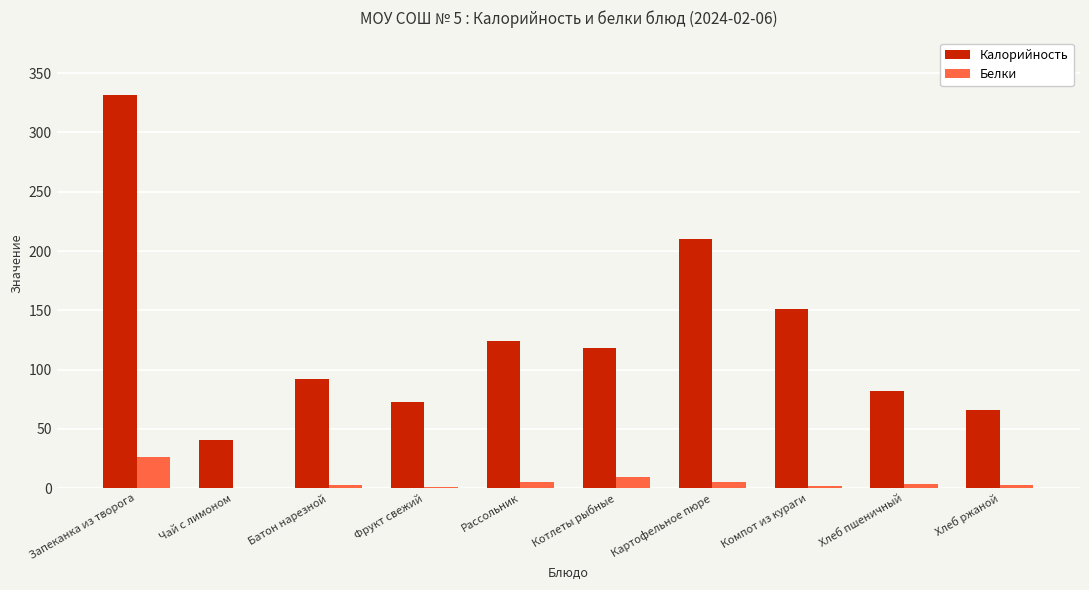

Which series has the largest total across all categories?

Калорийность